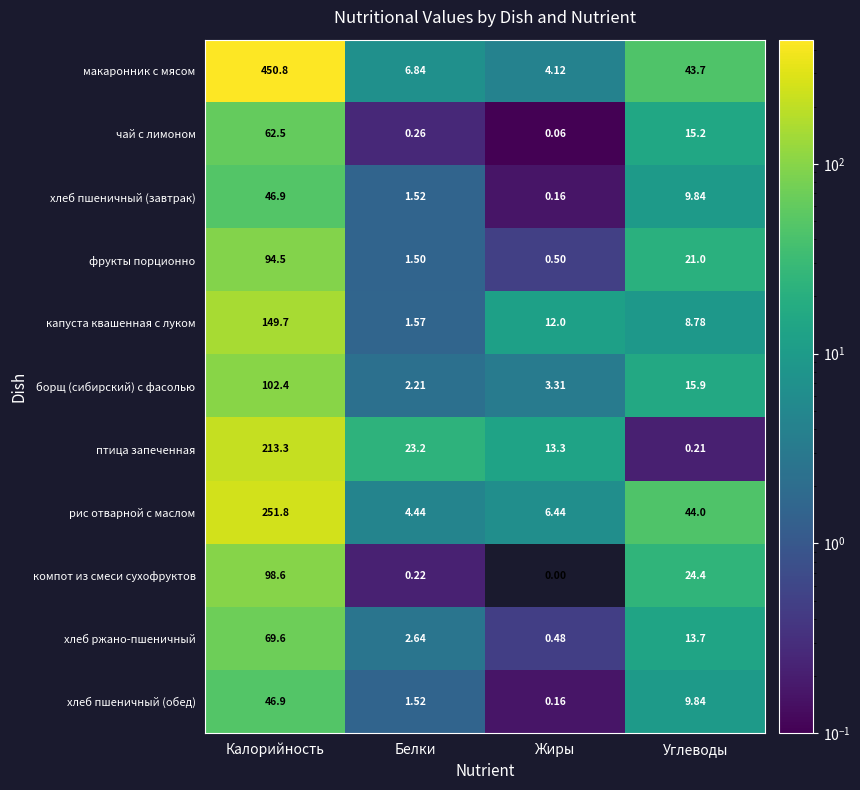

Which category has the highest value across all series?

Калорийность